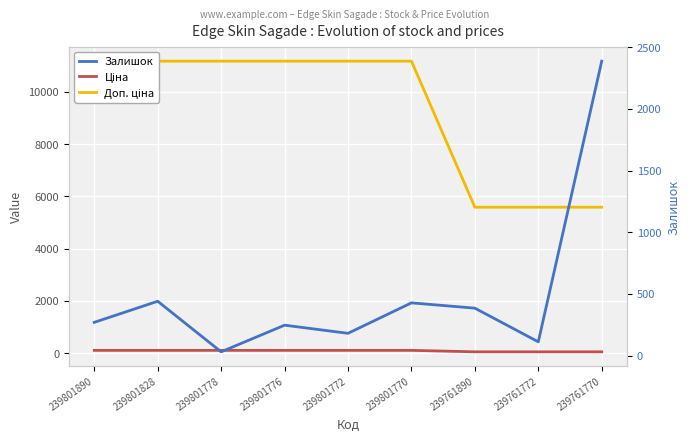

Where is the first local minimum for Залишок?

239801778